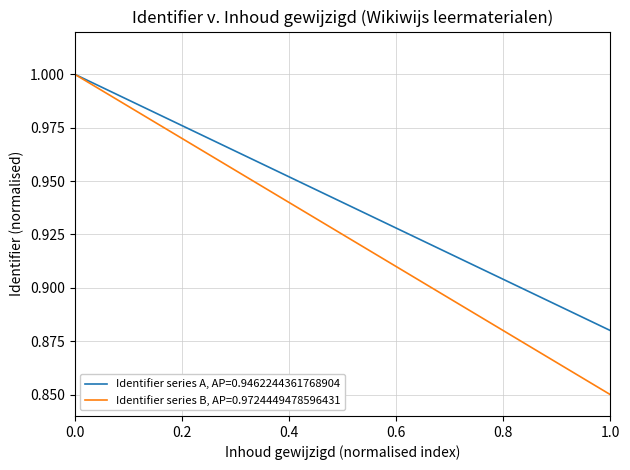

Rank the series by their average value, from lowest to highest.

Identifier series B, AP=0.9724449478596431, Identifier series A, AP=0.9462244361768904